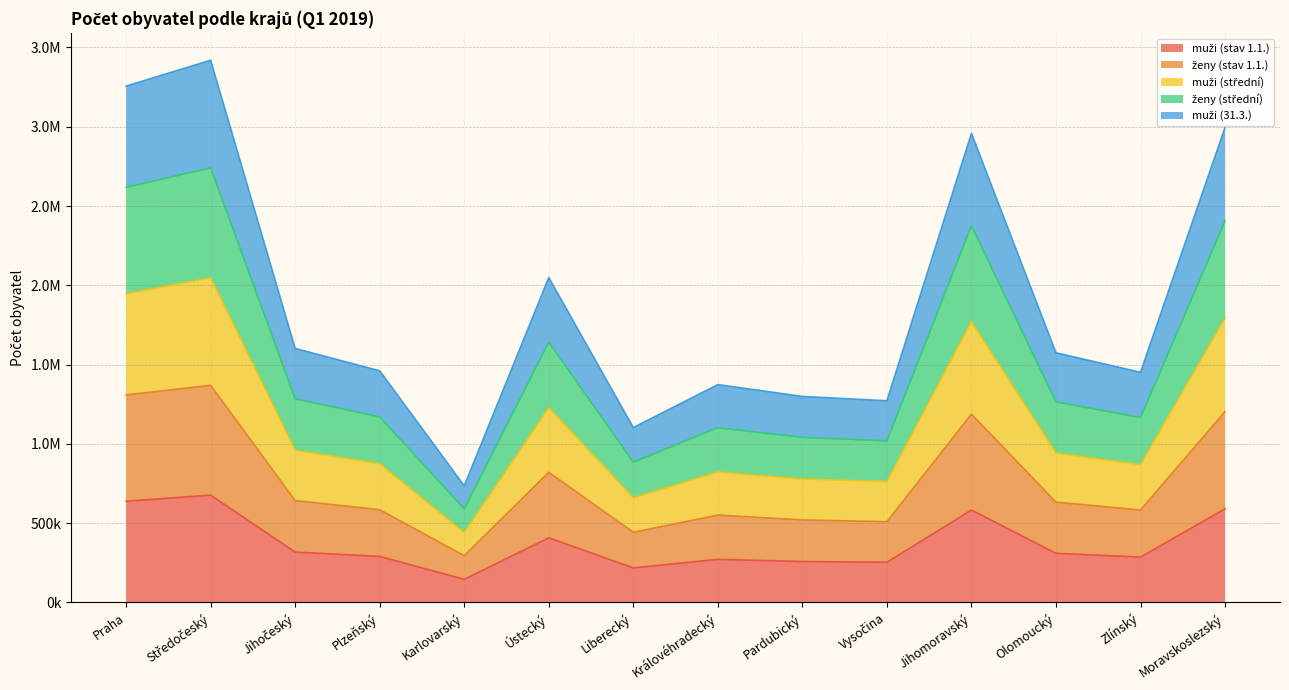

Where does the muži (stav 1.1.) series first go above 309620?

Praha